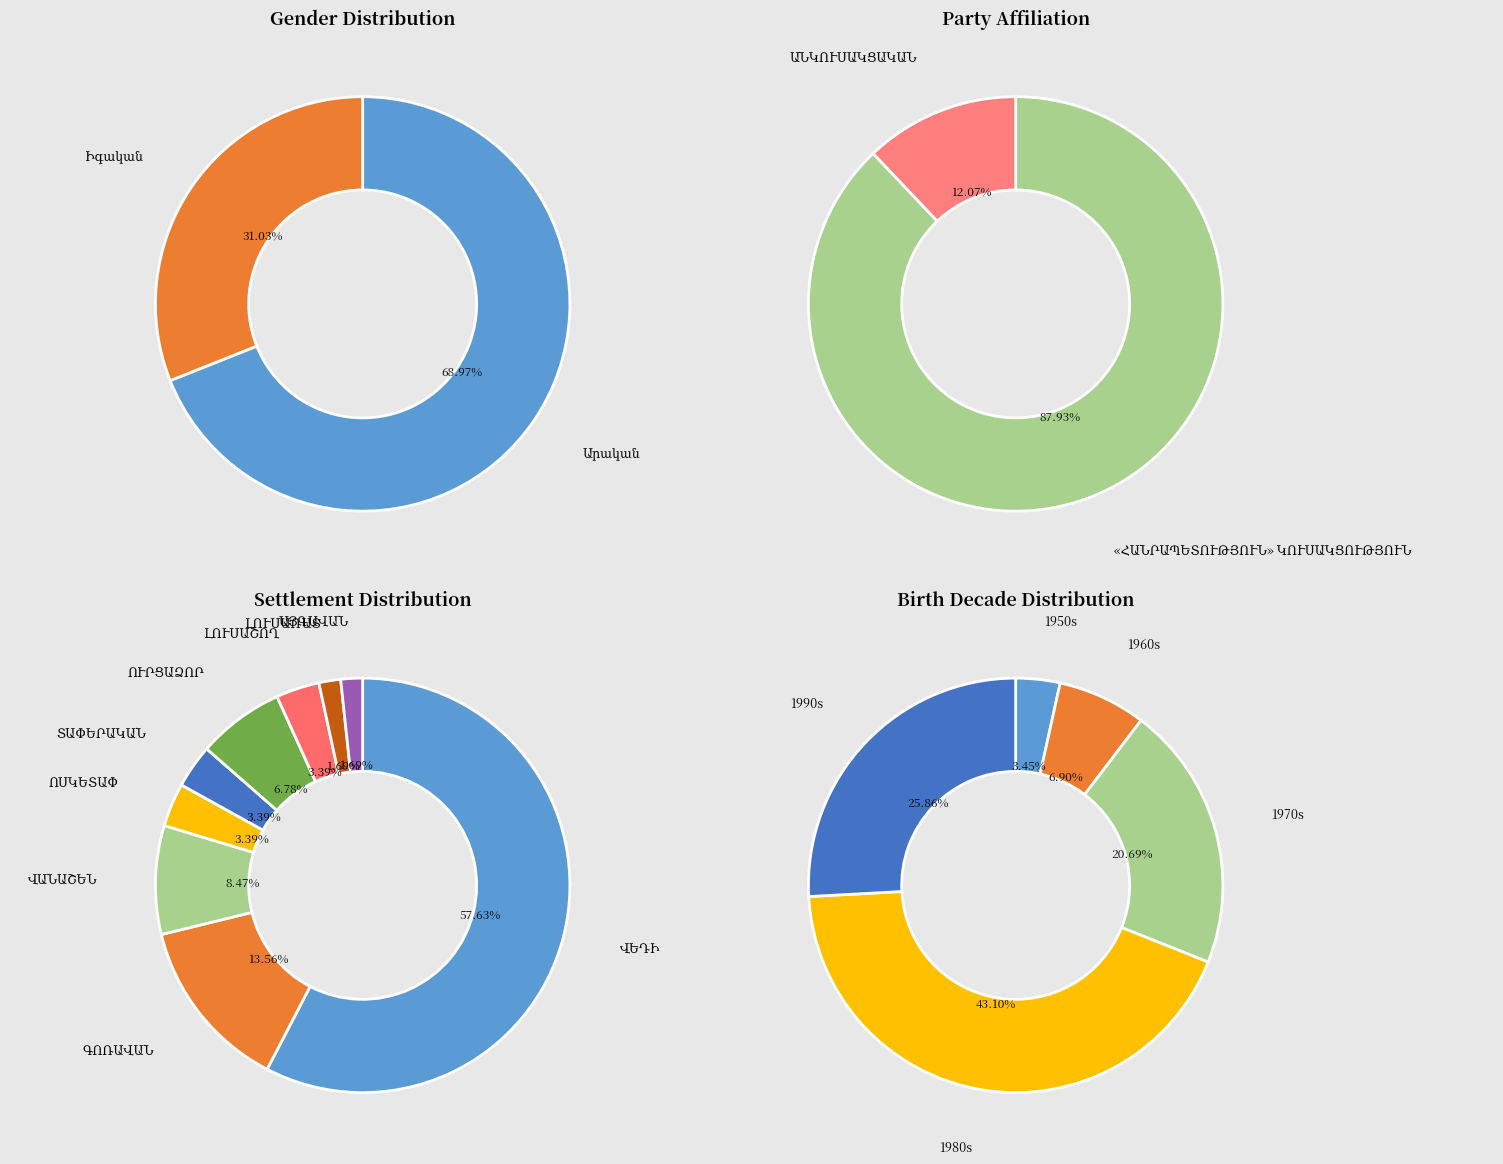

What percentage is the Իգական slice, to the nearest percent?

31%